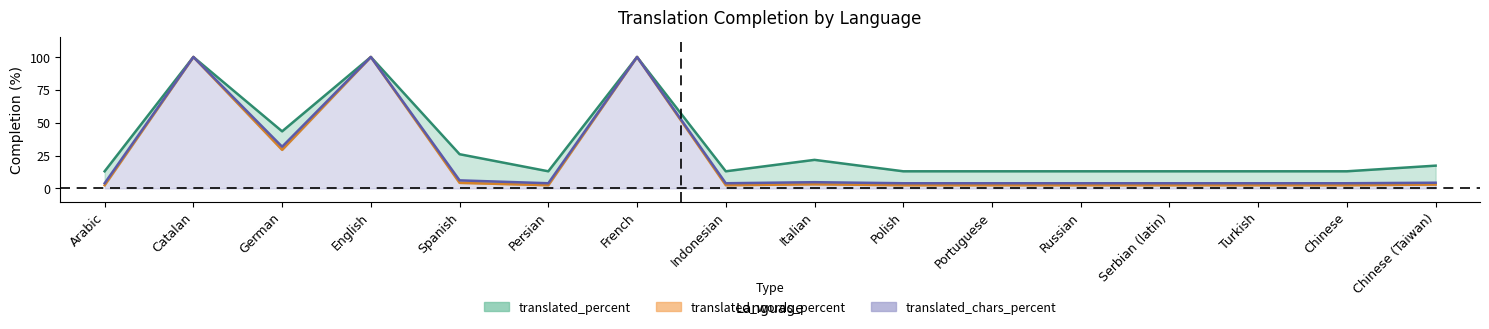

Reading left to right, list all the values displayed in this chart.

translated_percent: 13.0	100.0	43.4	100.0	26.0	13.0	100.0	13.0	21.7	13.0	13.0	13.0	13.0	13.0	13.0	17.3
translated_words_percent: 2.4	100.0	29.3	100.0	4.2	2.4	100.0	2.4	3.1	2.4	2.4	2.4	2.4	2.4	2.4	2.9
translated_chars_percent: 3.9	100.0	31.7	100.0	6.1	3.9	100.0	3.9	4.7	3.9	3.9	3.9	3.9	3.9	3.9	4.3